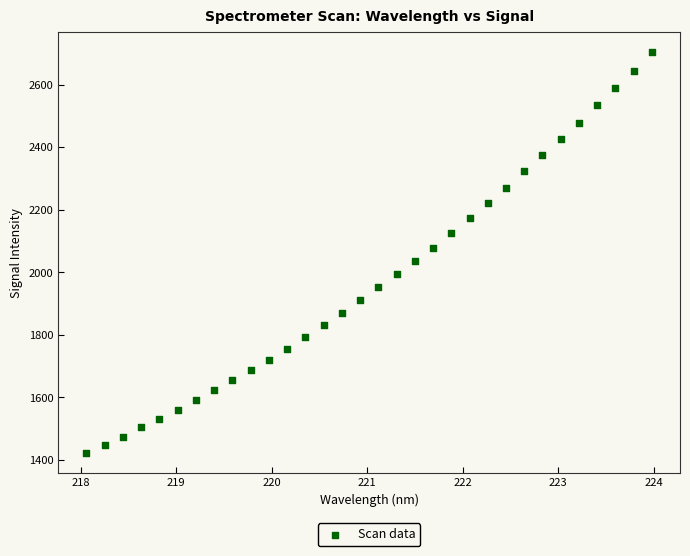

What is the range of X values (max minus min)?

5.9